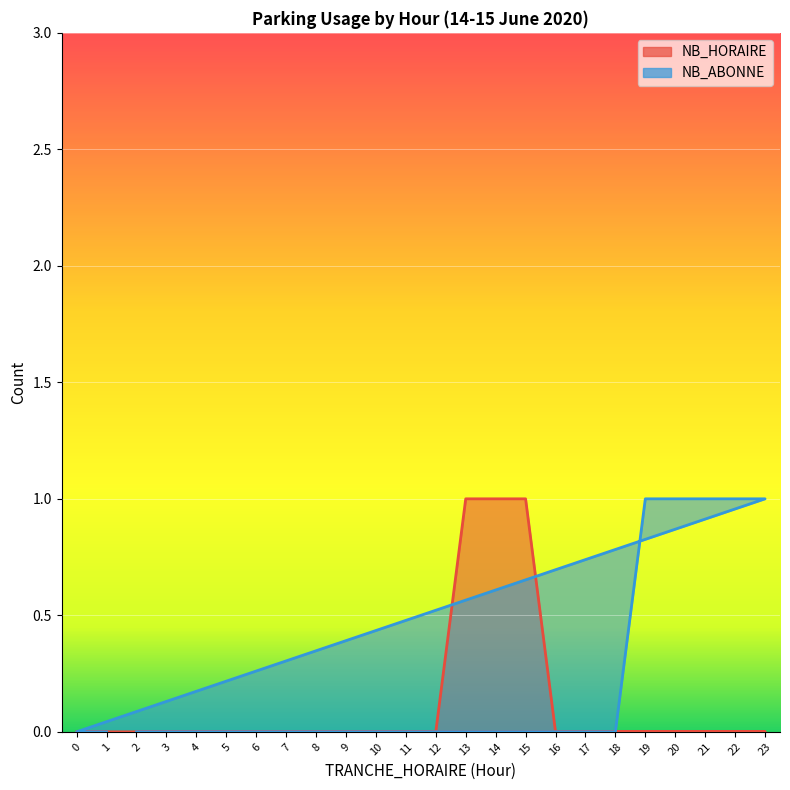

Reading right to left, what are all the values shown in this chart?

NB_HORAIRE: 1=0	0=0	23=0	22=0	21=0	20=0	19=0	18=0	17=0	16=0	15=1	14=1	13=1	12=0	11=0	10=0	9=0	8=0	7=0	6=0	5=0	4=0	3=0	2=0
NB_ABONNE: 1=0	0=0	23=1	22=1	21=1	20=1	19=1	18=0	17=0	16=0	15=0	14=0	13=0	12=0	11=0	10=0	9=0	8=0	7=0	6=0	5=0	4=0	3=0	2=0